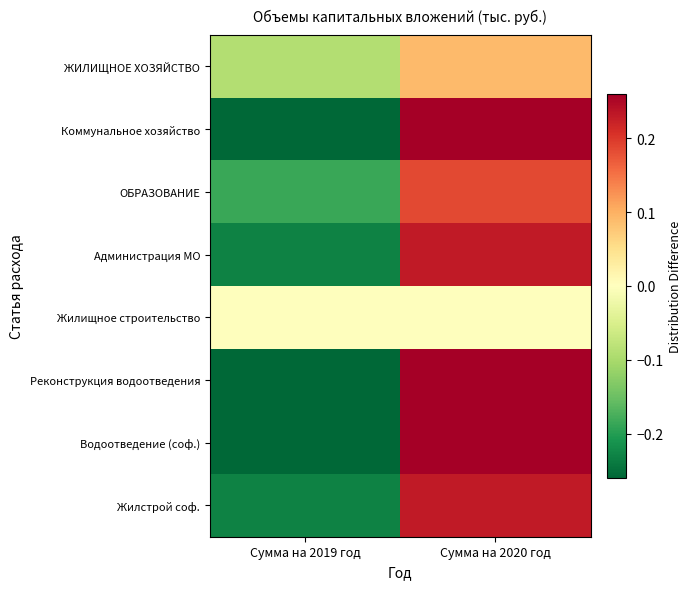

Reading left to right, what are all the values shown in this chart?

ЖИЛИЩНОЕ ХОЗЯЙСТВО: Сумма на 2019 год=-0.1	Сумма на 2020 год=0.1
Коммунальное хозяйство: Сумма на 2019 год=-0.3	Сумма на 2020 год=0.3
ОБРАЗОВАНИЕ: Сумма на 2019 год=-0.2	Сумма на 2020 год=0.2
Администрация МО: Сумма на 2019 год=-0.2	Сумма на 2020 год=0.2
Жилищное строительство: Сумма на 2019 год=0.0	Сумма на 2020 год=0.0
Реконструкция водоотведения: Сумма на 2019 год=-0.3	Сумма на 2020 год=0.3
Водоотведение (соф.): Сумма на 2019 год=-0.3	Сумма на 2020 год=0.3
Жилстрой соф.: Сумма на 2019 год=-0.2	Сумма на 2020 год=0.2